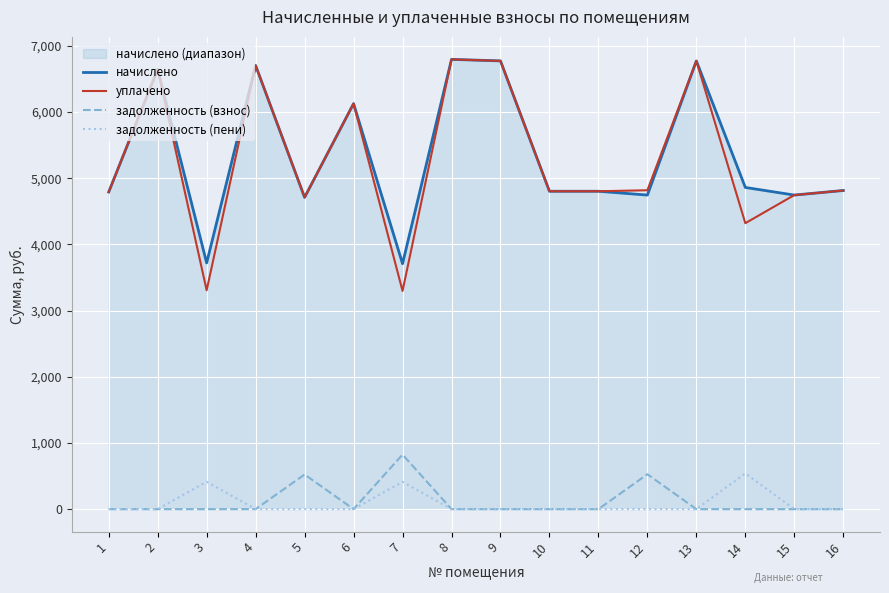

Count the number of data series in this chart.

4